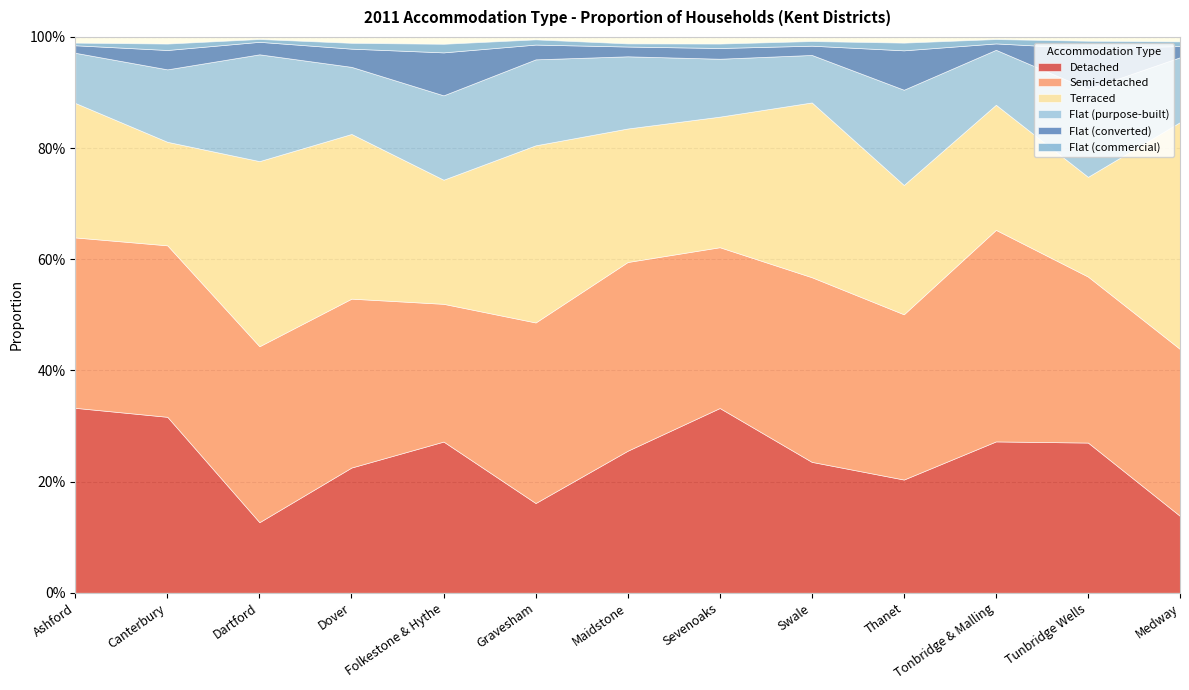

Between Ashford and Canterbury, which series saw the biggest shift?

Terraced